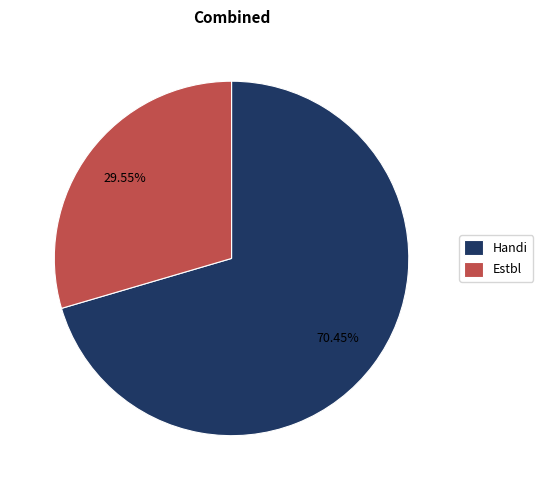

What percentage is the Estbl slice, to the nearest percent?

30%